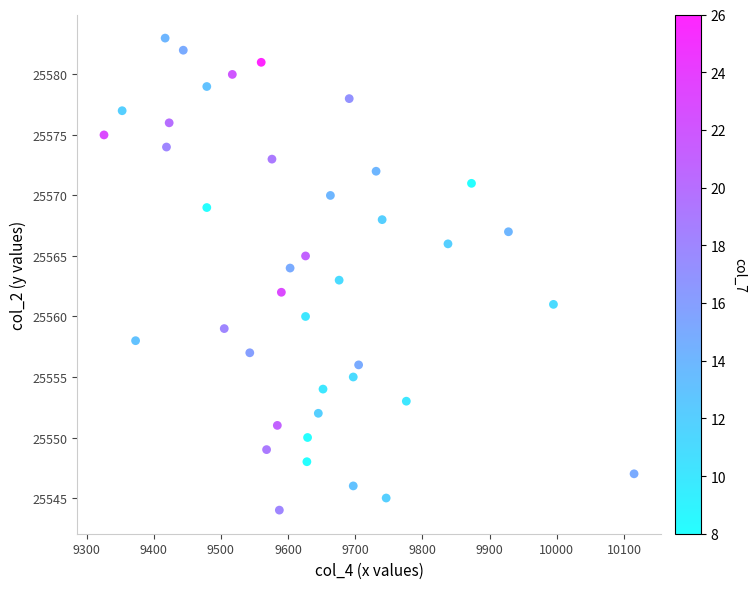

What is the range of Y values (max minus min)?

39